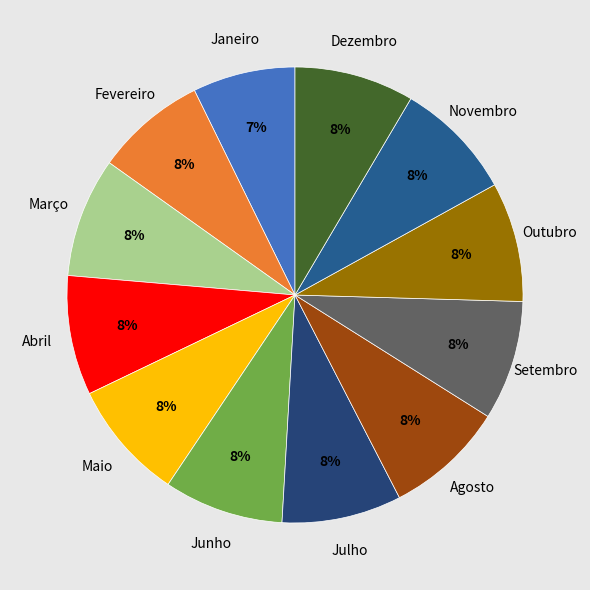

To the nearest percent, what portion does Agosto represent?

8%